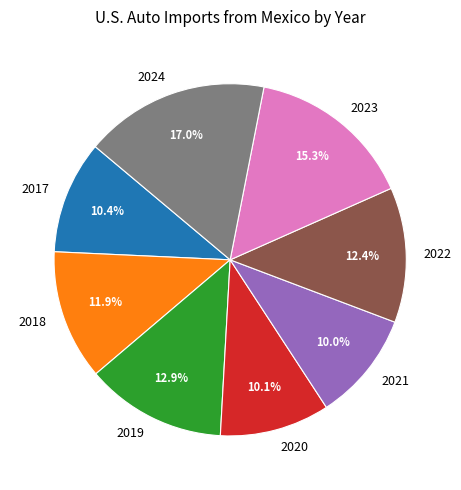

Which has a higher value, 2024 or 2019?

2024